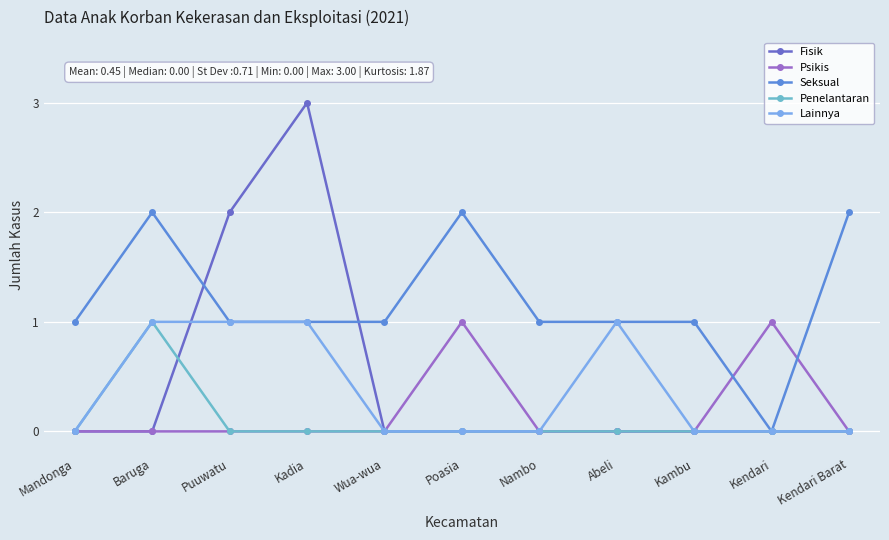

Where is Seksual nearest to the value 1?

Mandonga